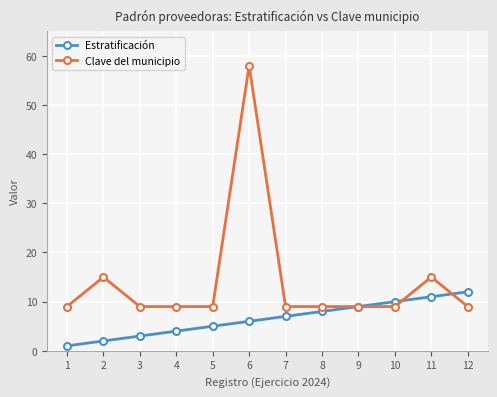

At 2, list the series in order from largest to smallest.

Clave del municipio, Estratificación